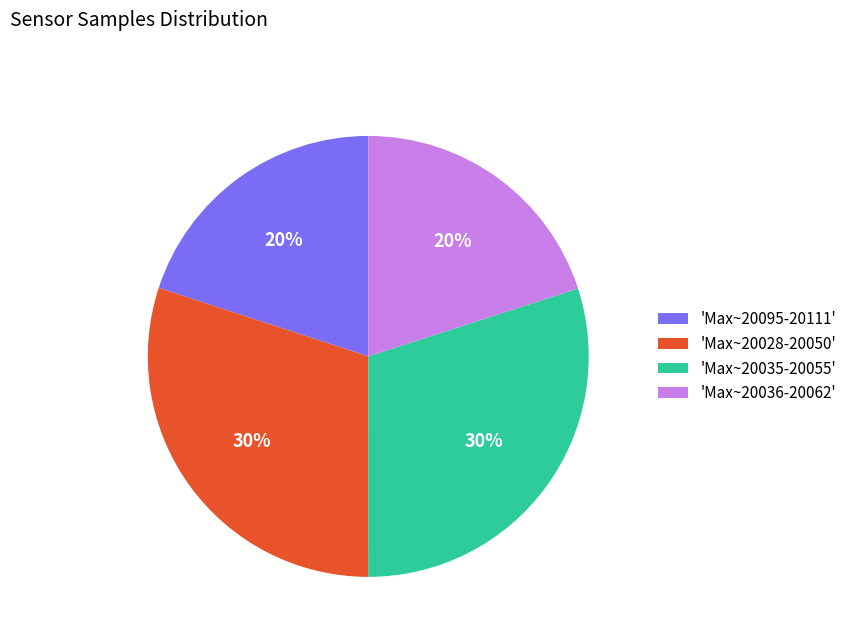

To the nearest percent, what percentage of the pie is 'Max~20035-20055'?

30%